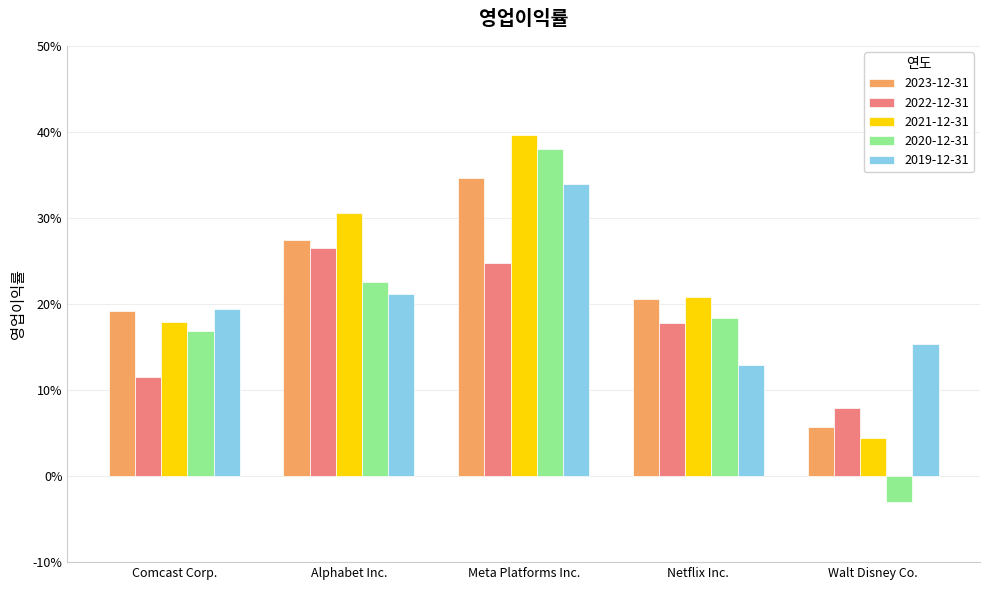

At Meta Platforms Inc., list the series in order from largest to smallest.

2021-12-31, 2020-12-31, 2023-12-31, 2019-12-31, 2022-12-31